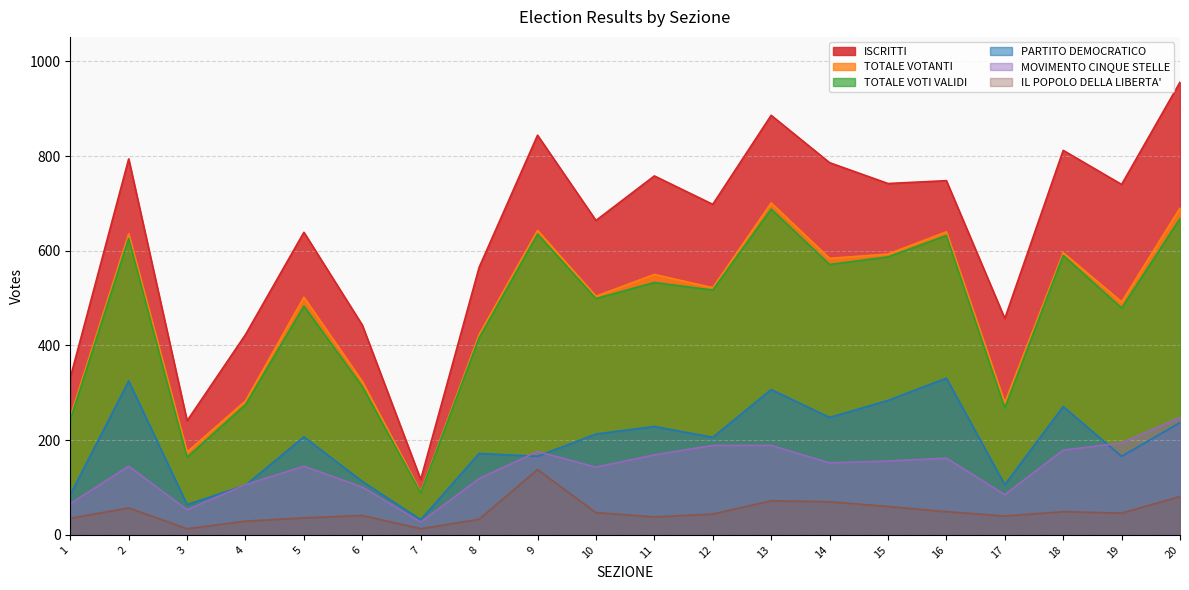

Count the number of data series in this chart.

6